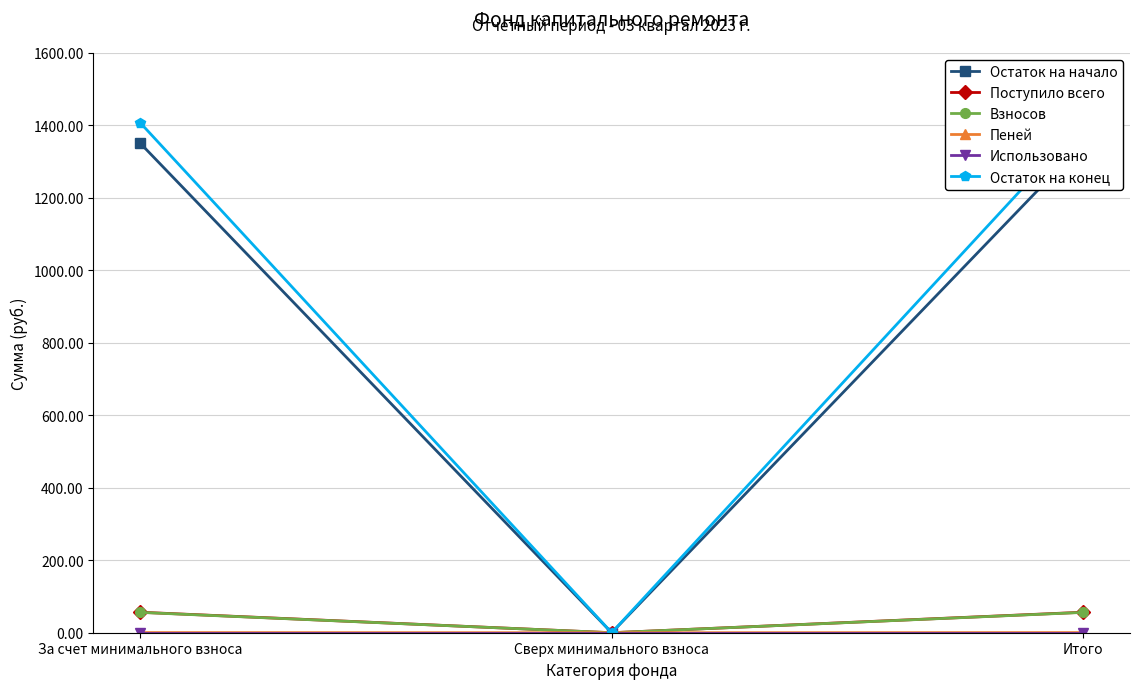

Reading left to right, what are all the values shown in this chart?

Остаток на начало: За счет минимального взноса=1349.8	Сверх минимального взноса=0.0	Итого=1349.8
Поступило всего: За счет минимального взноса=56.5	Сверх минимального взноса=0.0	Итого=56.5
Взносов: За счет минимального взноса=56.0	Сверх минимального взноса=0.0	Итого=56.0
Пеней: За счет минимального взноса=0.4	Сверх минимального взноса=0.0	Итого=0.4
Использовано: За счет минимального взноса=0.0	Сверх минимального взноса=0.0	Итого=0.0
Остаток на конец: За счет минимального взноса=1406.2	Сверх минимального взноса=0.0	Итого=1406.2